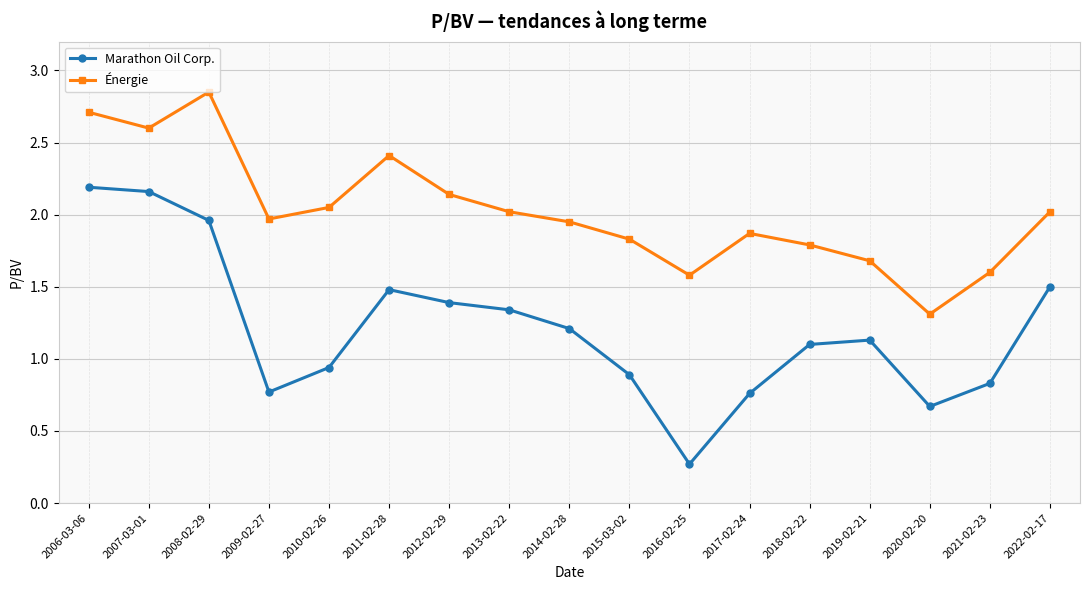

Is it true that Marathon Oil Corp. equals 0.8 at 2017-02-24?

True